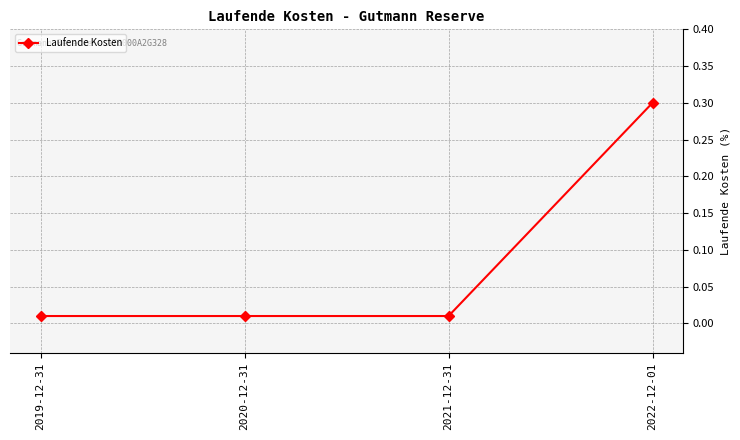

What is the change in value from 2020-12-31 to 2022-12-01?

+0.3